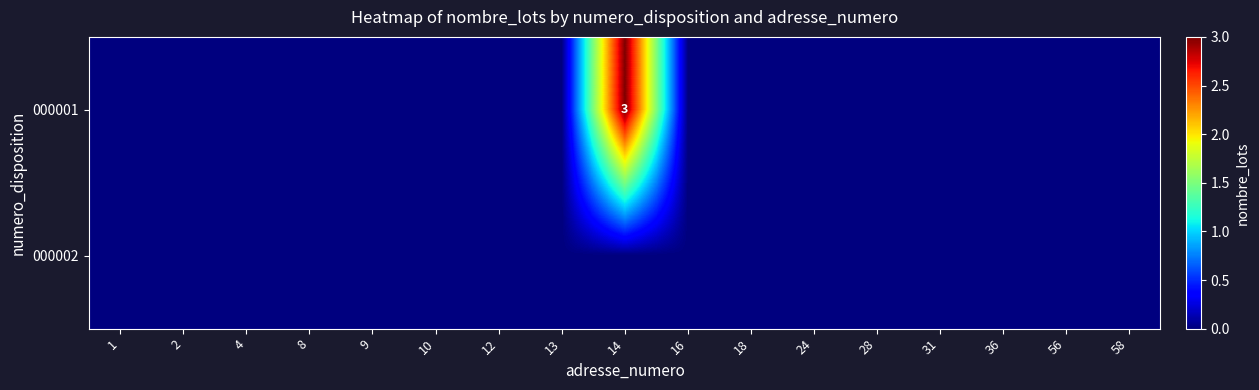

At which category does the chart reach its minimum across all series?

1